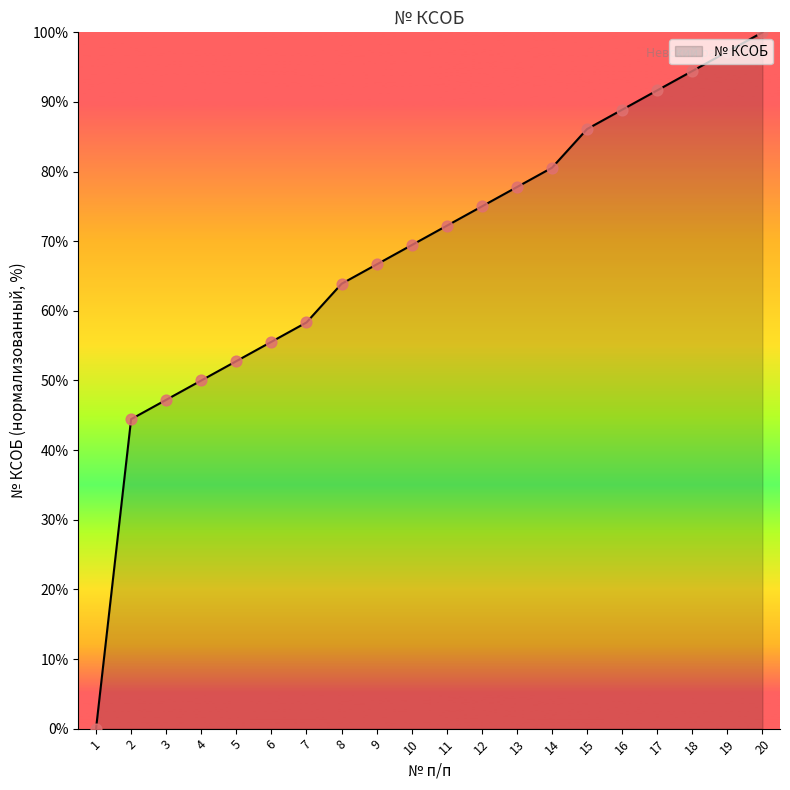

What is the change in value from 18 to 20?

+5.6